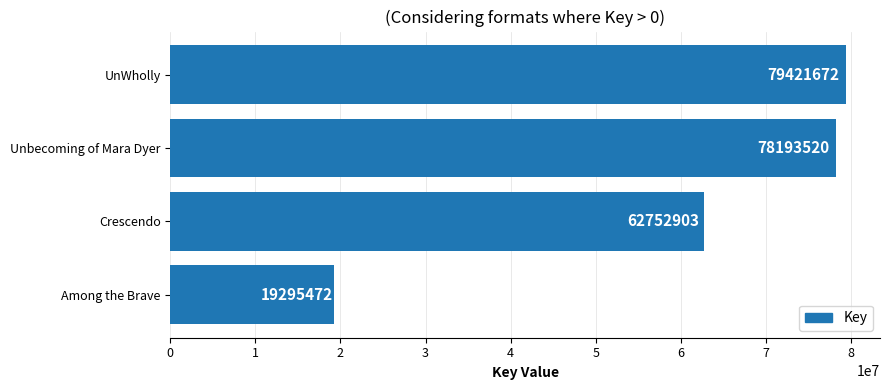

How many data points does each series have?

4